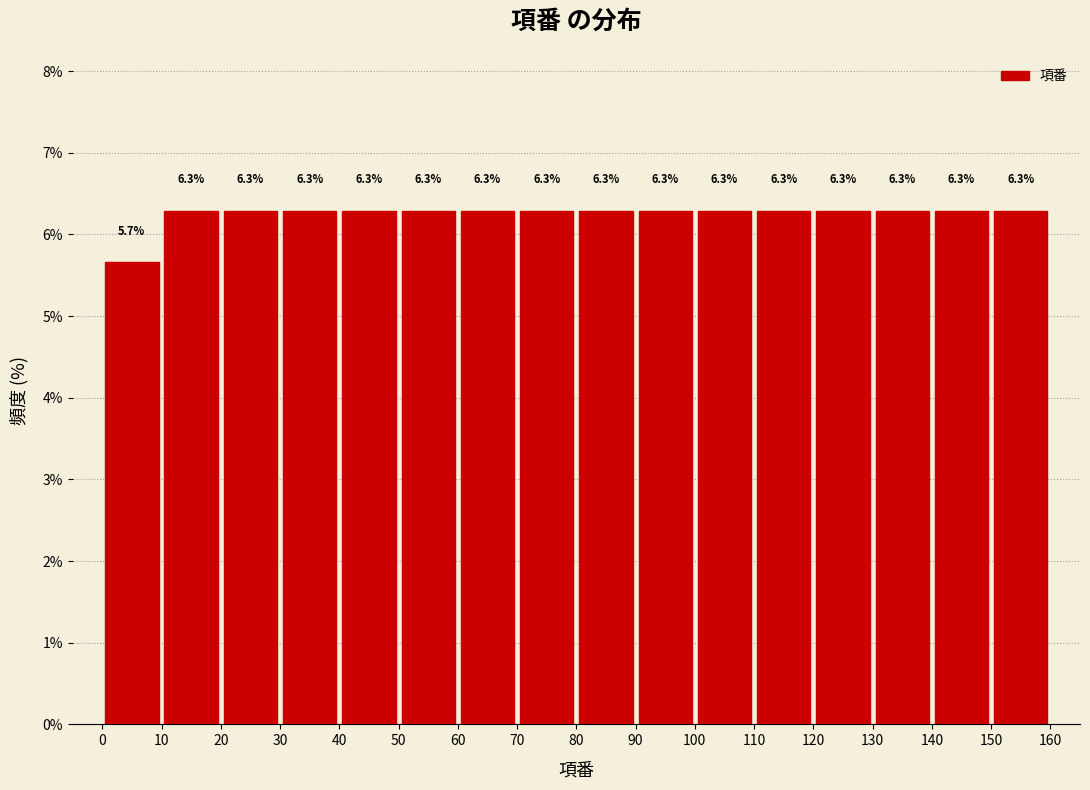

What is the height of the bar covering 120 to 130 on the x-axis?

6.3